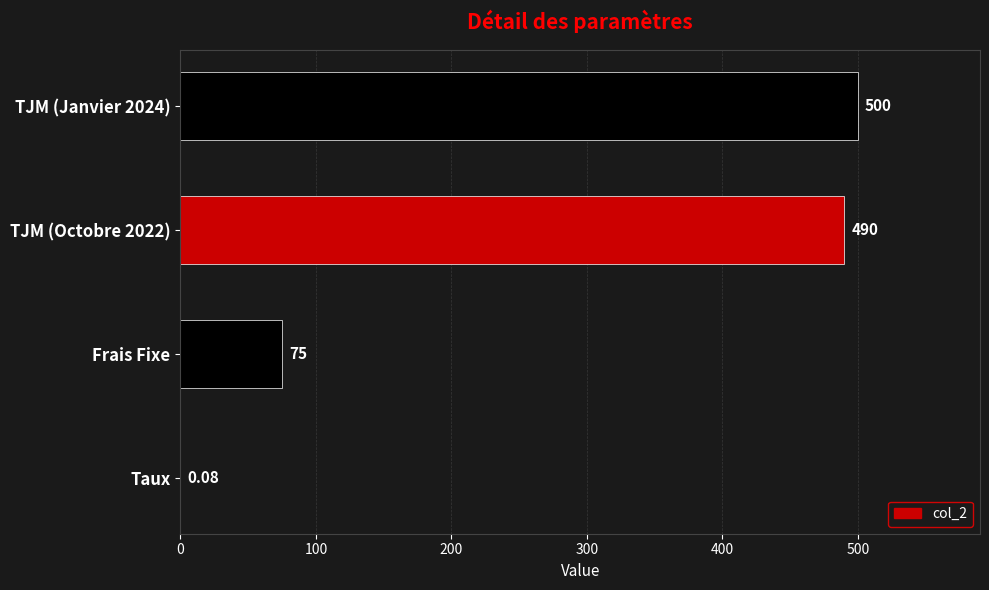

Are the bars horizontal?

Yes